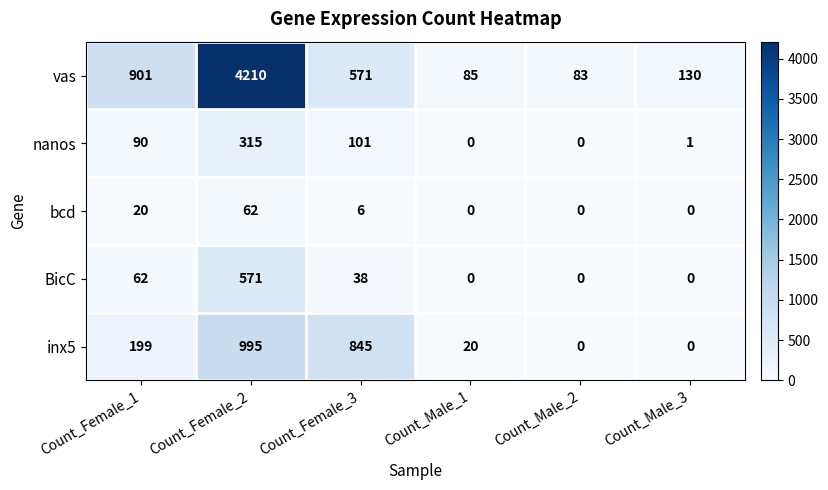

What is the total value across all series at Count_Female_2?

6153